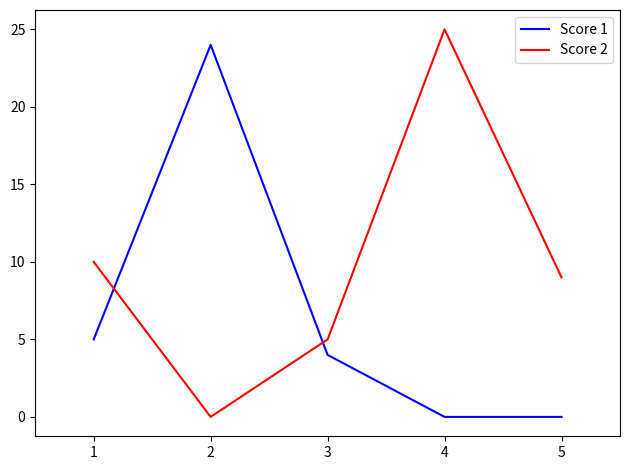

Which series changed the most between 1 and 4?

Score 2